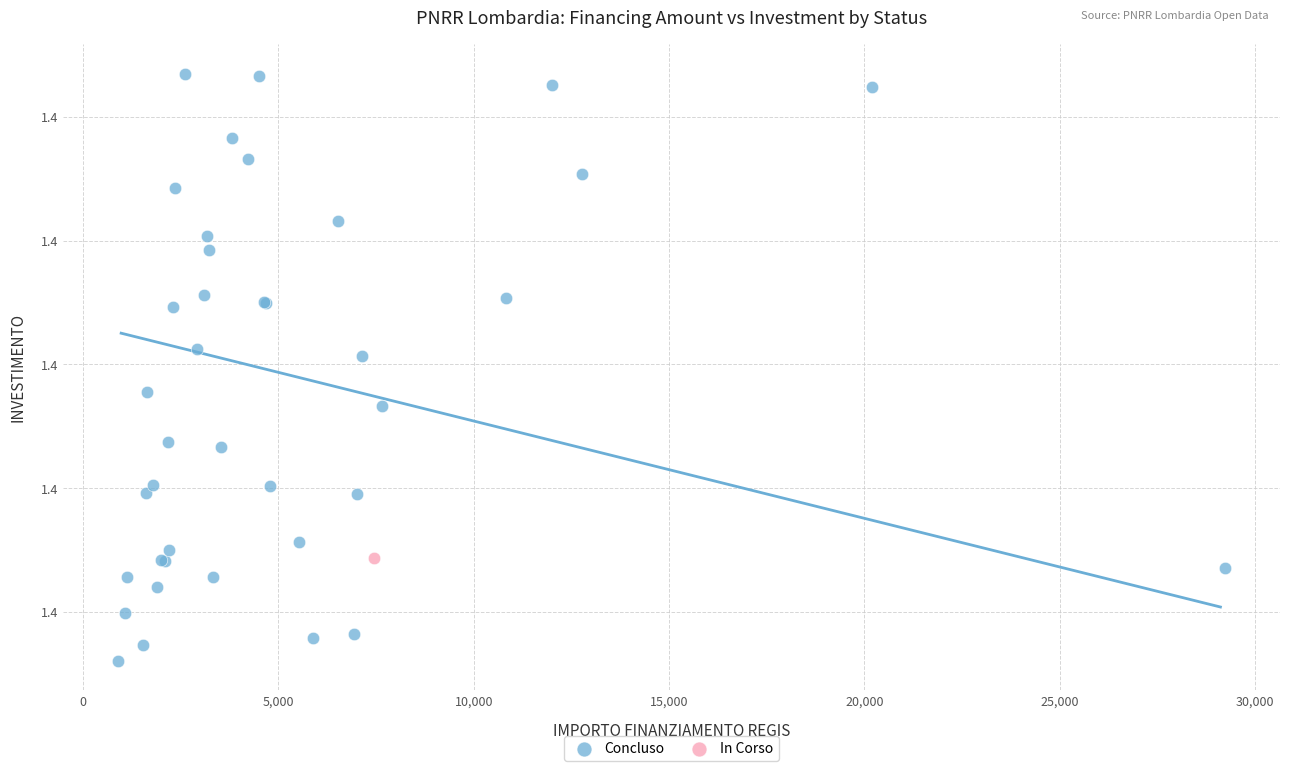

What are all the series names shown in the legend?

Concluso, In Corso